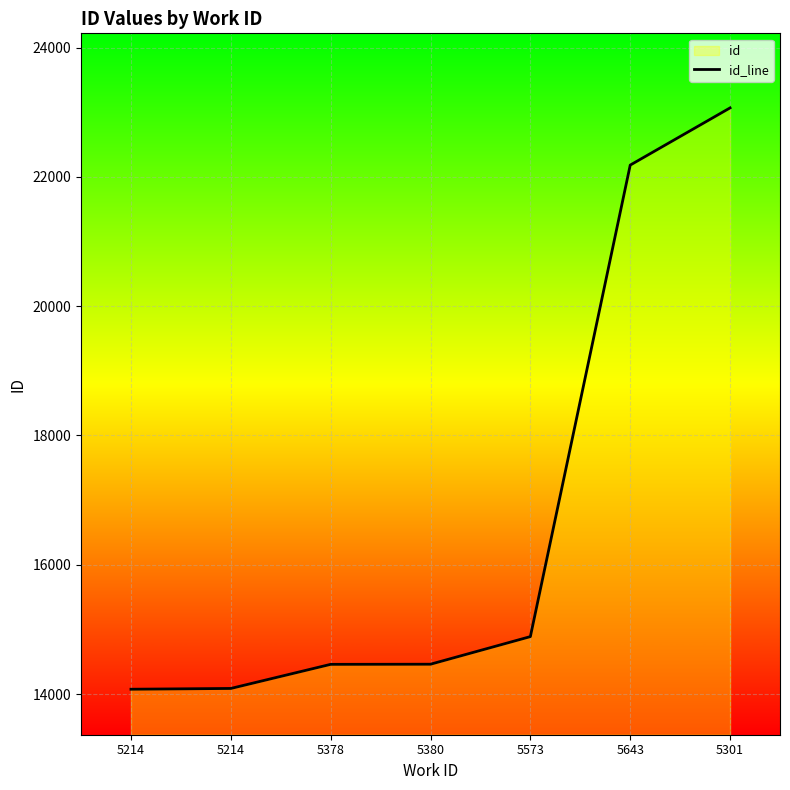

The chart shows a value of 14459 at 5378. True or false?

True